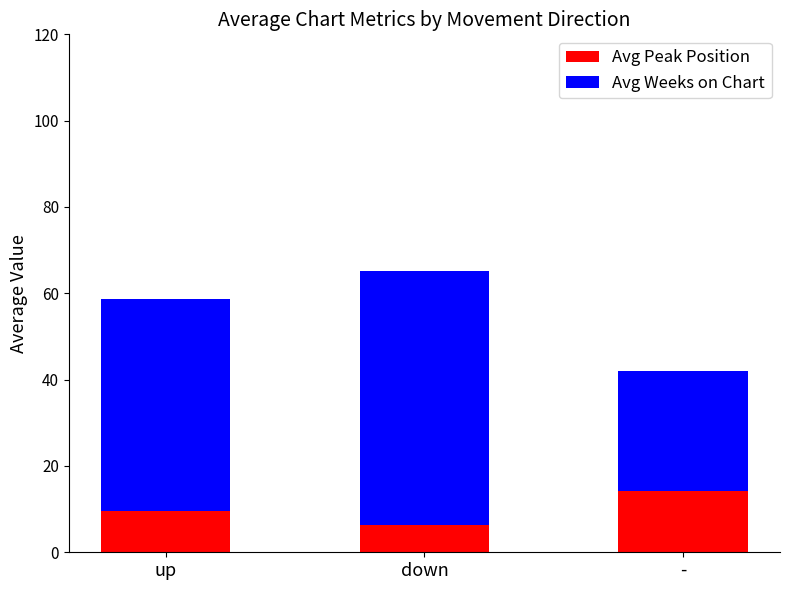

True or false: Avg Peak Position has a value of 14.1 at -.

True